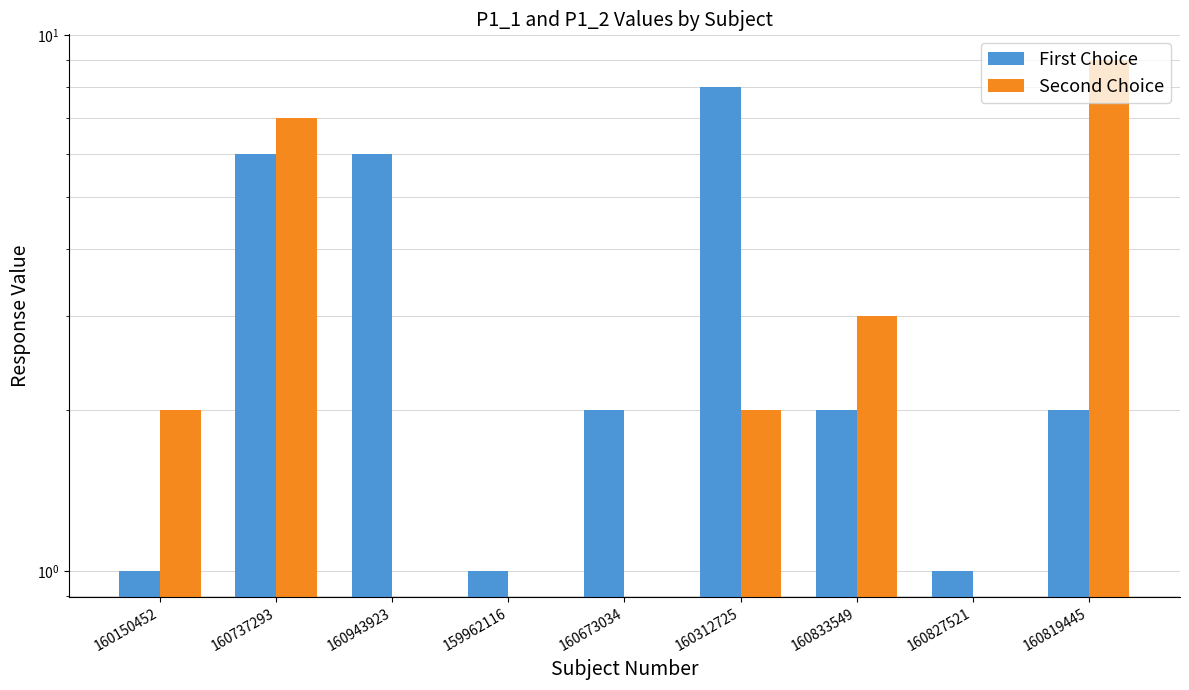

How many data points in Second Choice are less than 2?

4